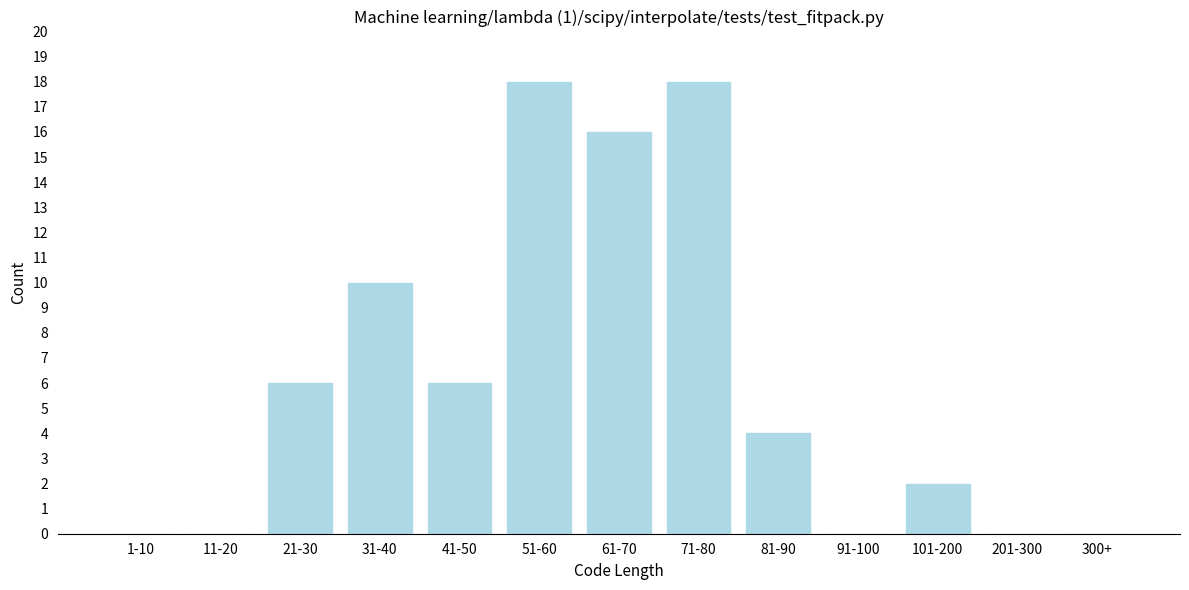

Reading left to right, what are all the values shown in this chart?

1-10=0	11-20=0	21-30=6	31-40=10	41-50=6	51-60=18	61-70=16	71-80=18	81-90=4	91-100=0	101-200=2	201-300=0	300+=0